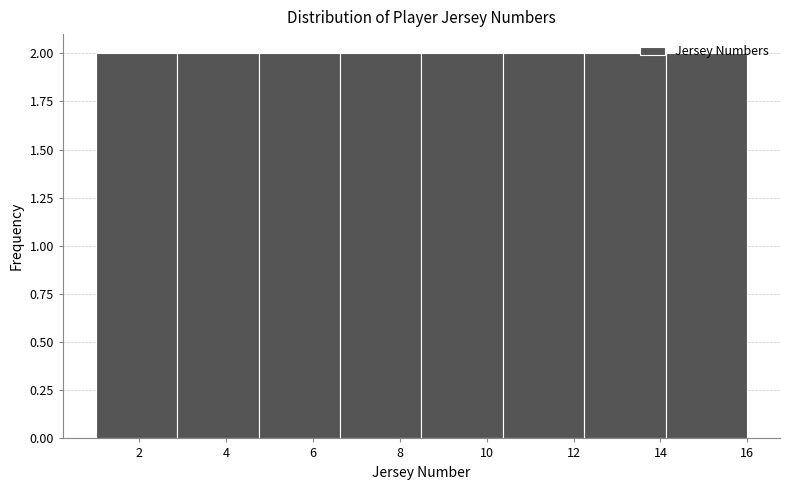

Reading left to right, list every bar in this chart as the range it spans on the x-axis followed by its height. Neither the bar edges nor the heights are printed on the chart, so give them approximately, as read against the axes.

1.0 to 2.8: 2
2.8 to 4.8: 2
4.8 to 6.6: 2
6.6 to 8.6: 2
8.6 to 10.4: 2
10.4 to 12.2: 2
12.2 to 14.2: 2
14.2 to 16.0: 2